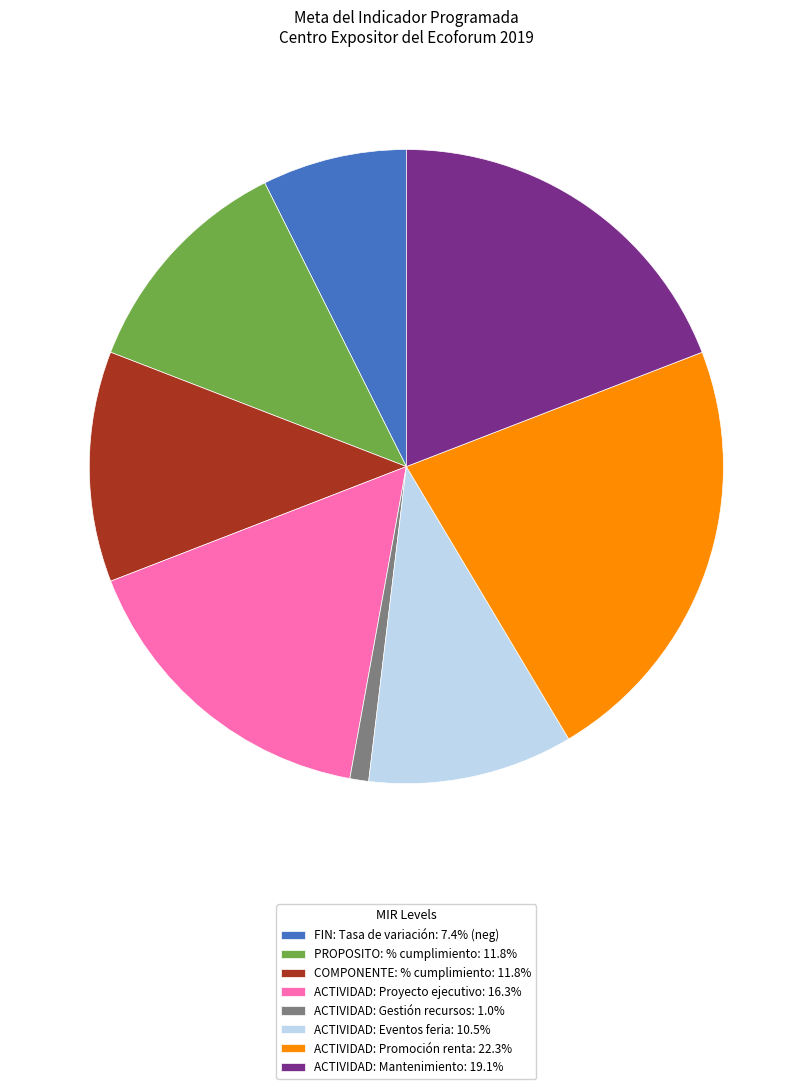

Which category has the biggest portion of the pie?

ACTIVIDAD: Promoción renta